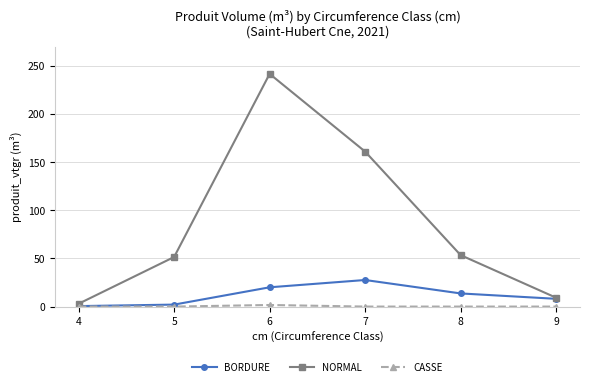

What is the value of the BORDURE point at the 2nd from the left?

2.1